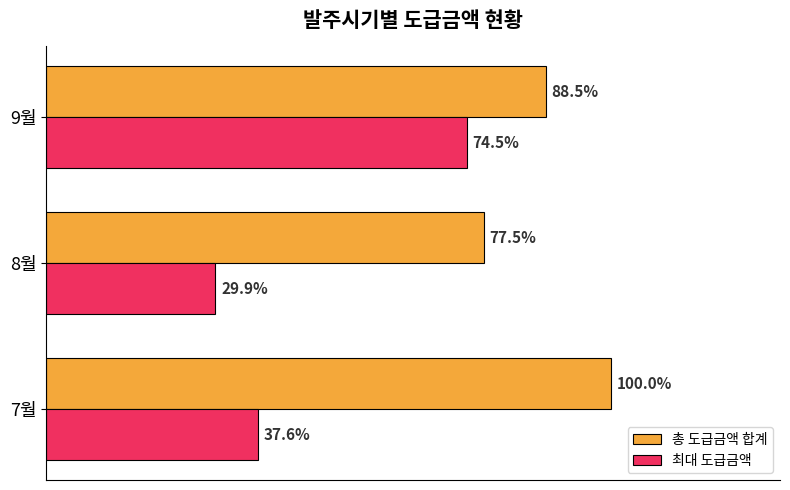

Rank the categories by 총 도급금액 합계 value from lowest to highest.

8월, 9월, 7월